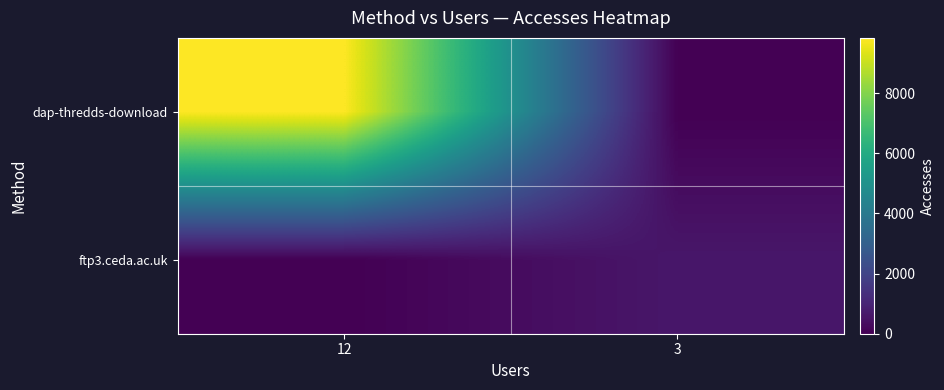

At which category does the chart reach its minimum across all series?

3